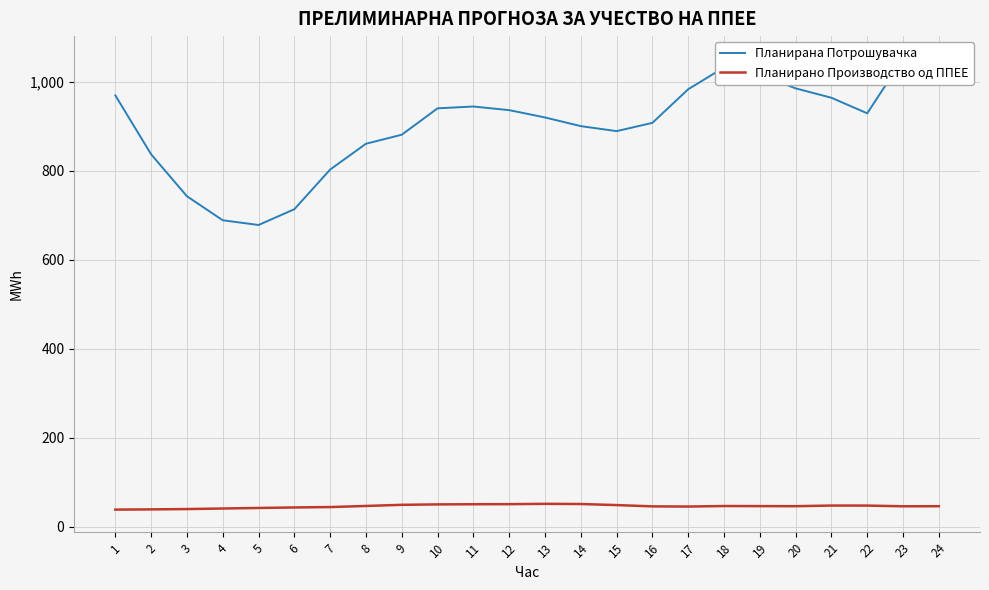

Rank the categories by Планирано Производство од ППЕЕ value from lowest to highest.

1, 2, 3, 4, 5, 6, 7, 17, 16, 23, 24, 20, 19, 18, 8, 22, 21, 15, 9, 10, 11, 12, 14, 13